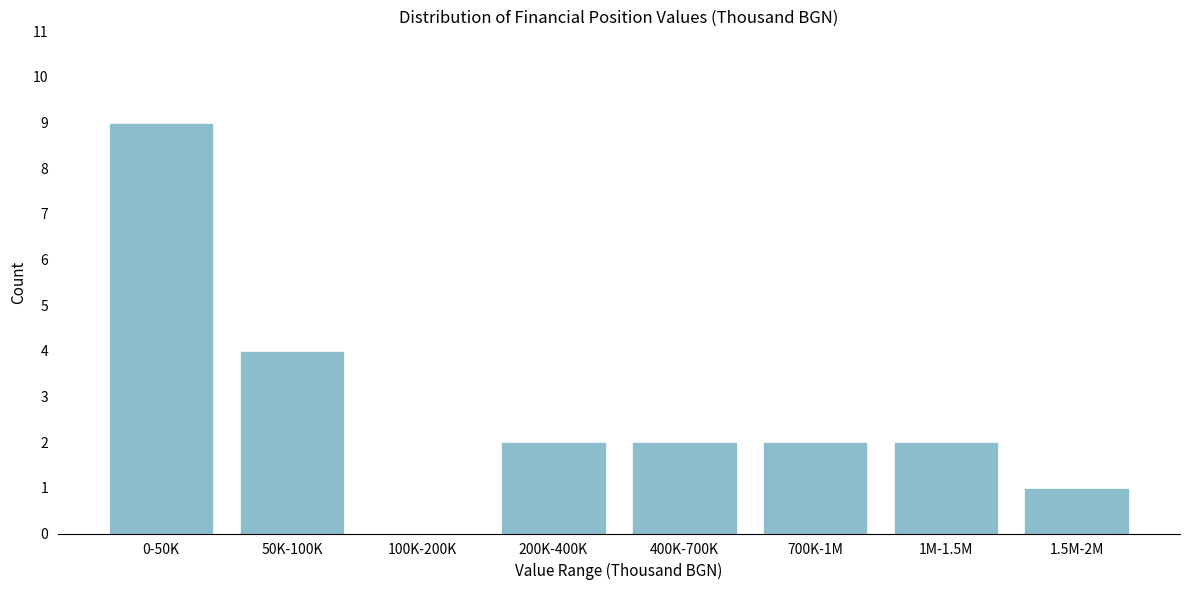

Reading left to right, list all the values displayed in this chart.

0-50K=9	50K-100K=4	100K-200K=0	200K-400K=2	400K-700K=2	700K-1M=2	1M-1.5M=2	1.5M-2M=1